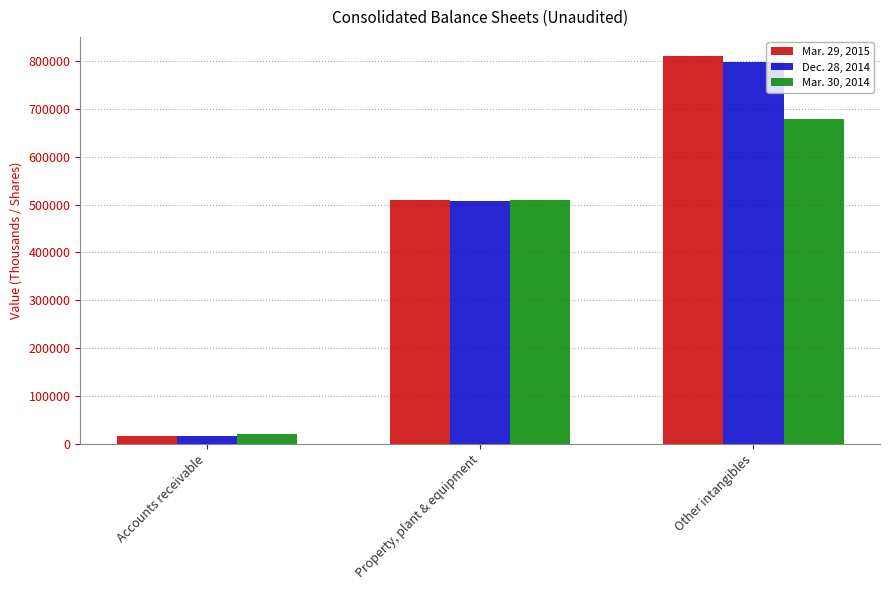

At which category is the sum across all series the highest?

Other intangibles